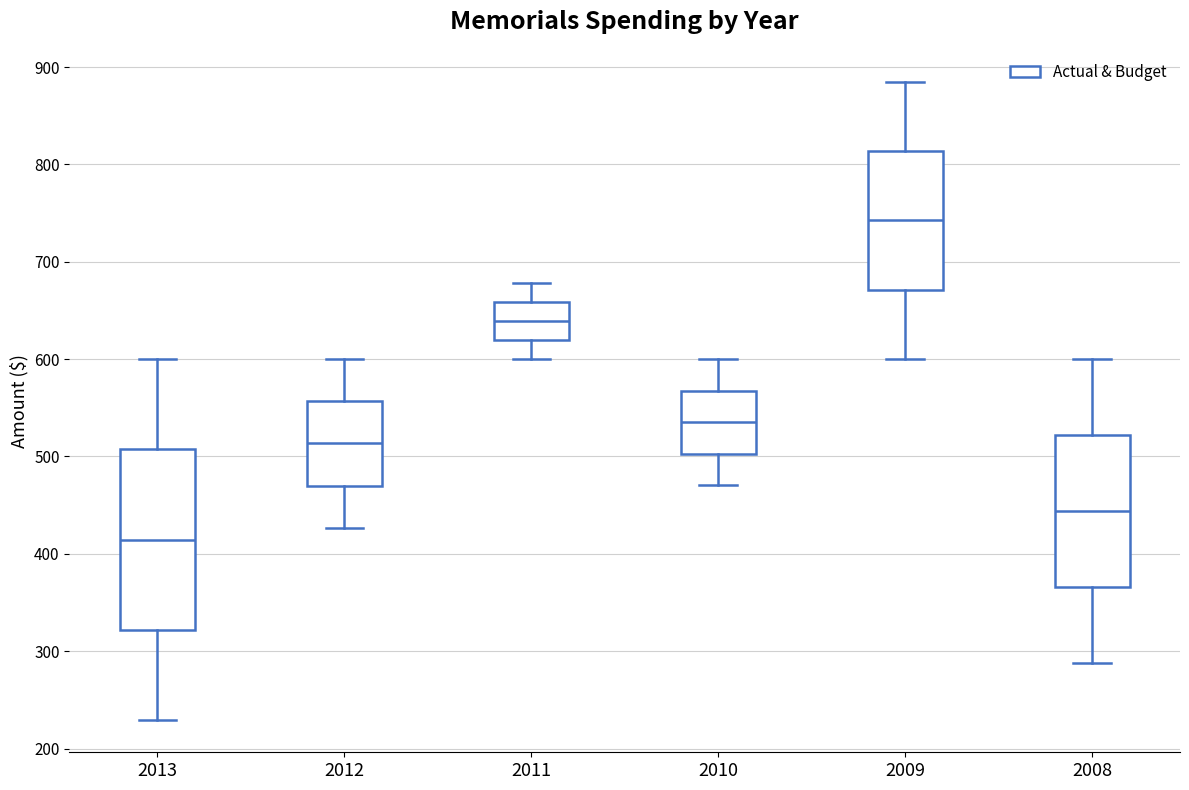

Reading left to right, read every box against the y-axis: the position of its median line, the range the box covers, and the ends of its whiskers. The values are not printed on the chart, so give them approximately, as read against the axis.

2013: median 410, box 320 to 510, whiskers 230 to 600
2012: median 510, box 470 to 560, whiskers 430 to 600
2011: median 640, box 620 to 660, whiskers 600 to 680
2010: median 540, box 500 to 570, whiskers 470 to 600
2009: median 740, box 670 to 810, whiskers 600 to 880
2008: median 440, box 370 to 520, whiskers 290 to 600